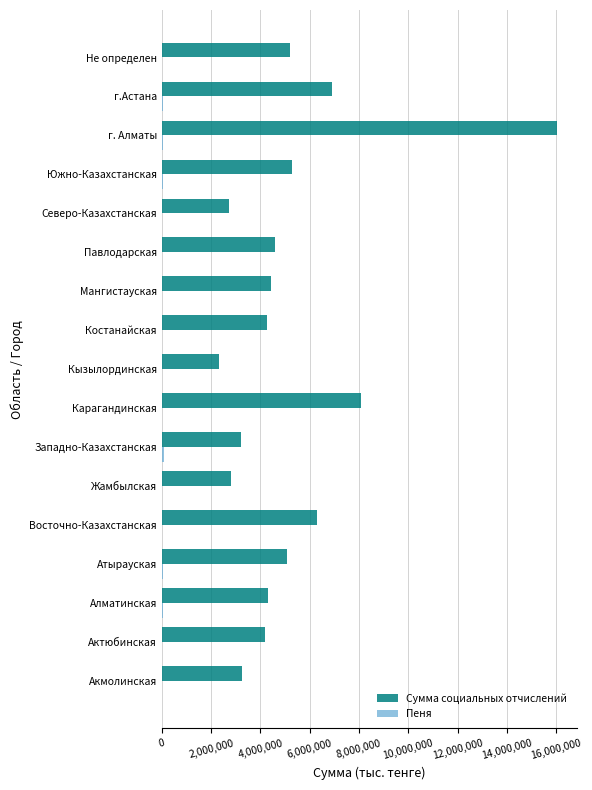

The value of Сумма социальных отчислений at Карагандинская is 5078847.7. True or false?

False